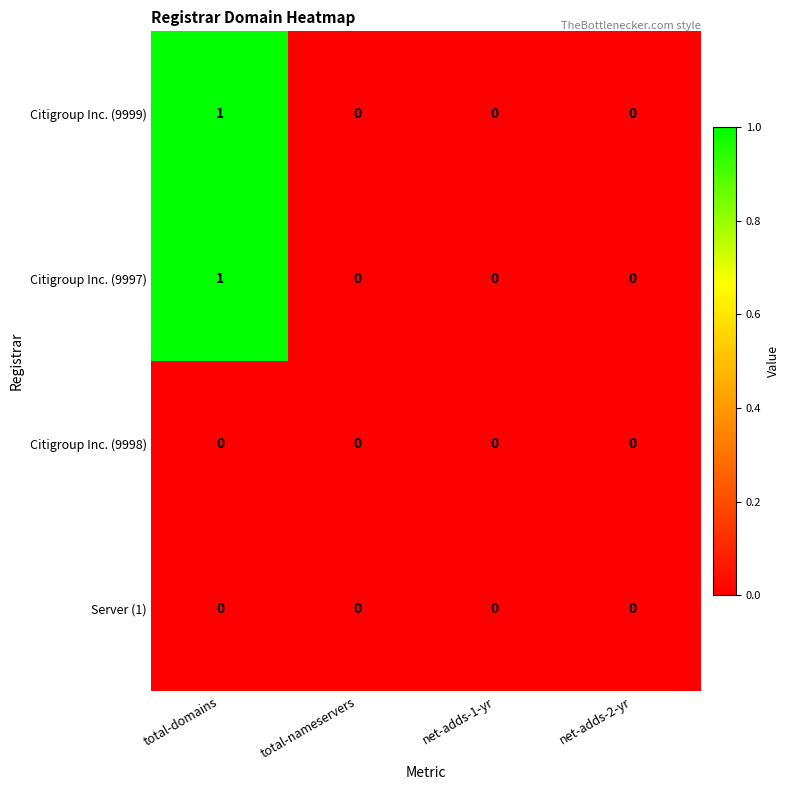

The value of Citigroup Inc. (9997) at total-nameservers is 1. True or false?

False